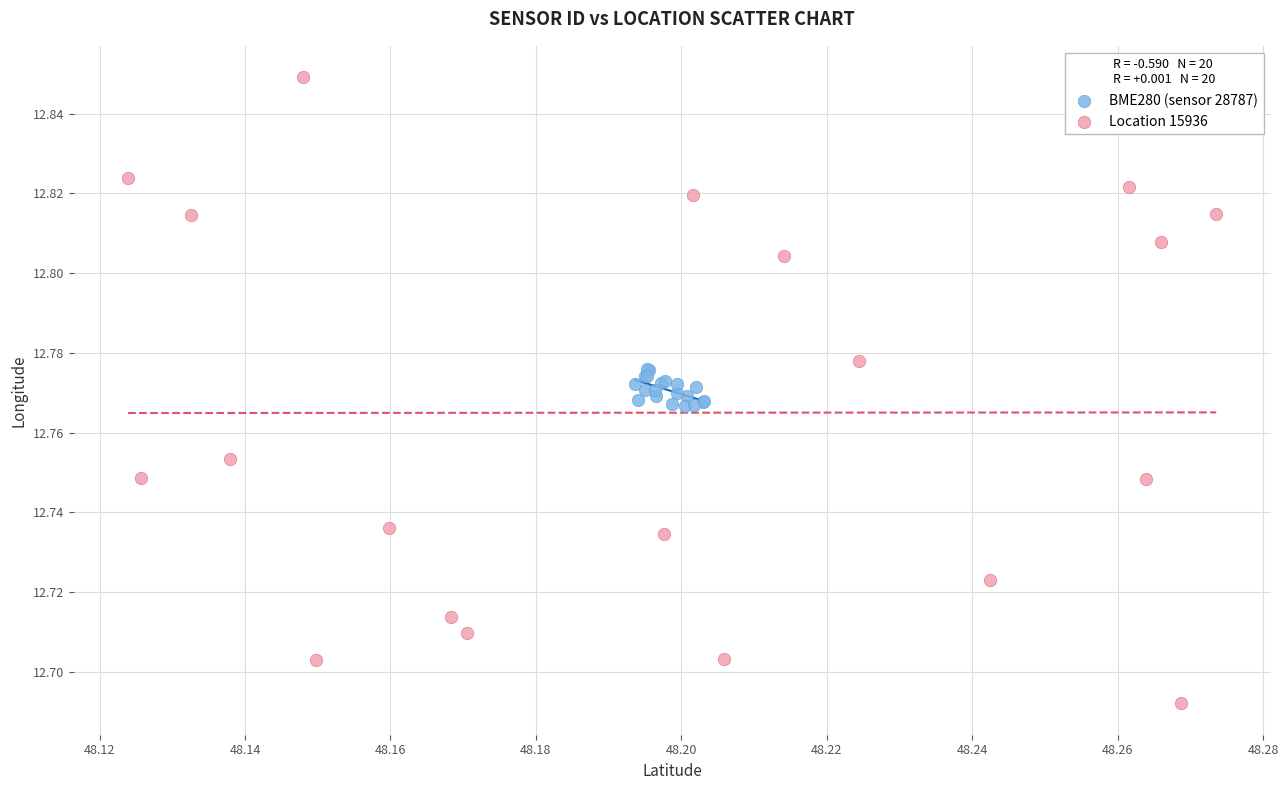

Which series contains the lowest Y value?

Location 15936